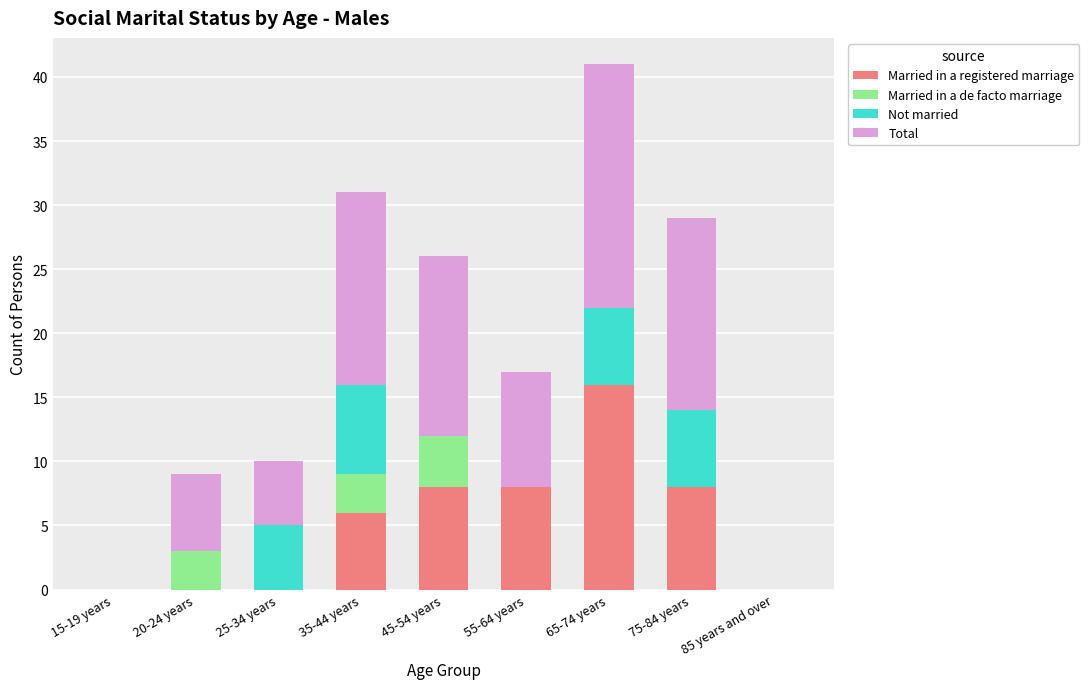

What is the total value across all series at 65-74 years?

41